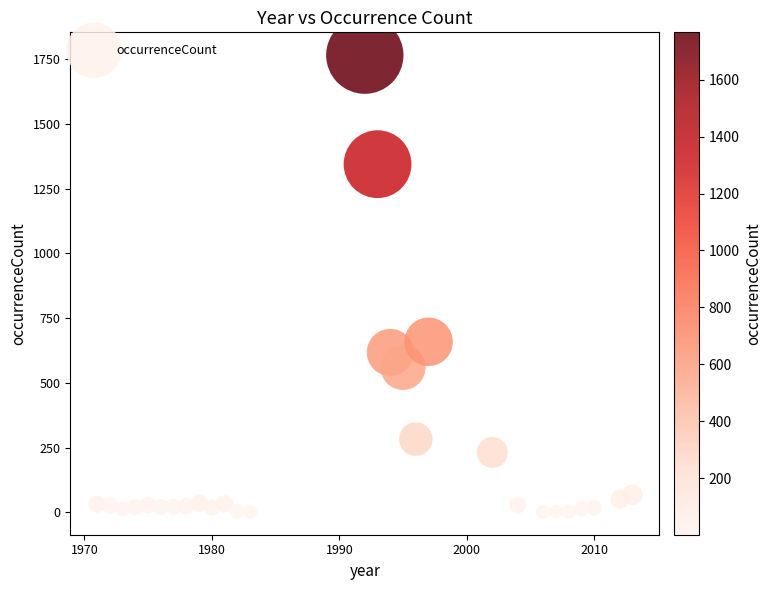

What Y value in the scatter plot is closest to 884?

659